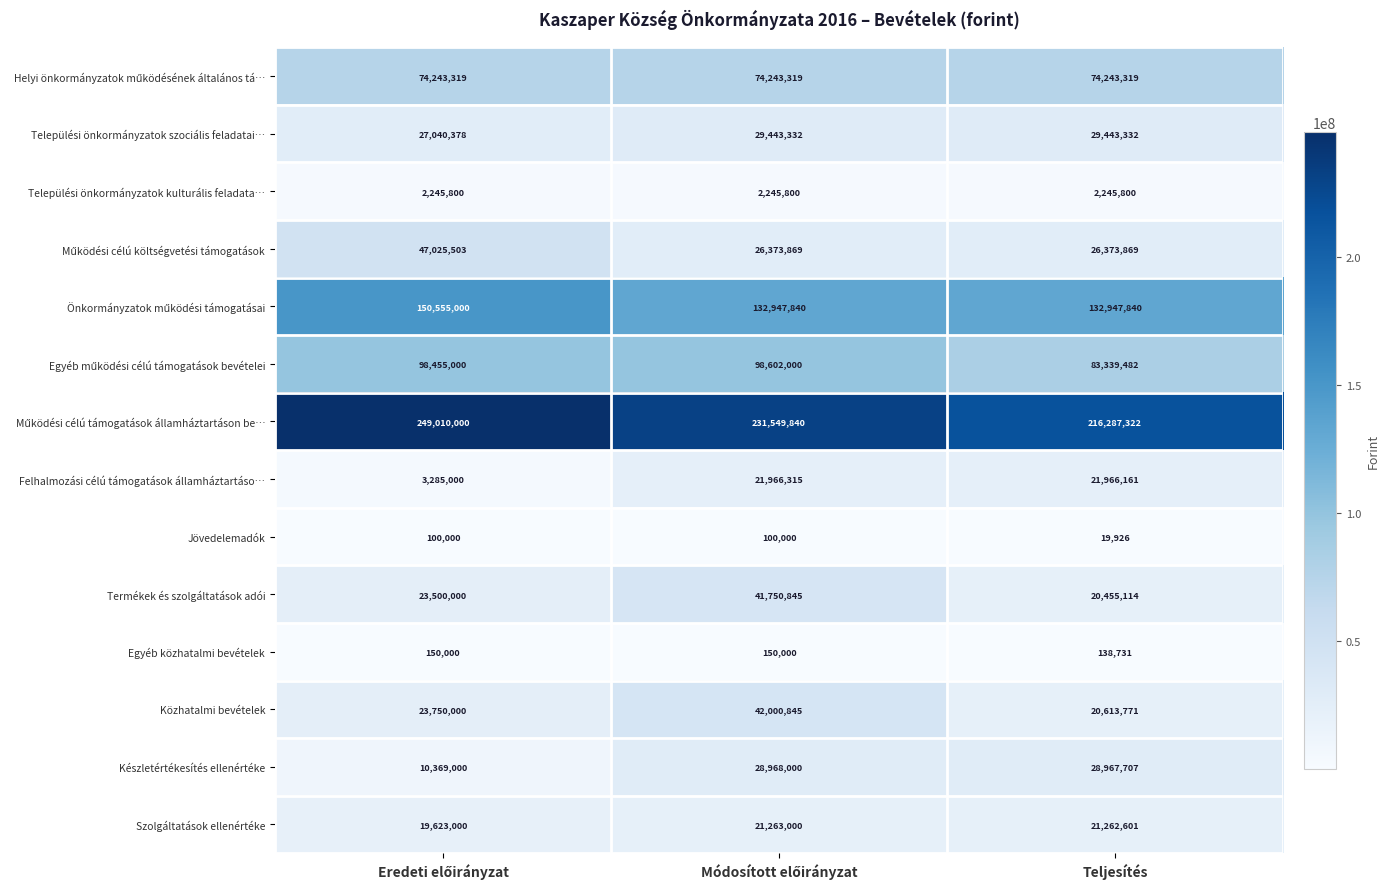

Which category has the lowest value across all series?

Teljesítés